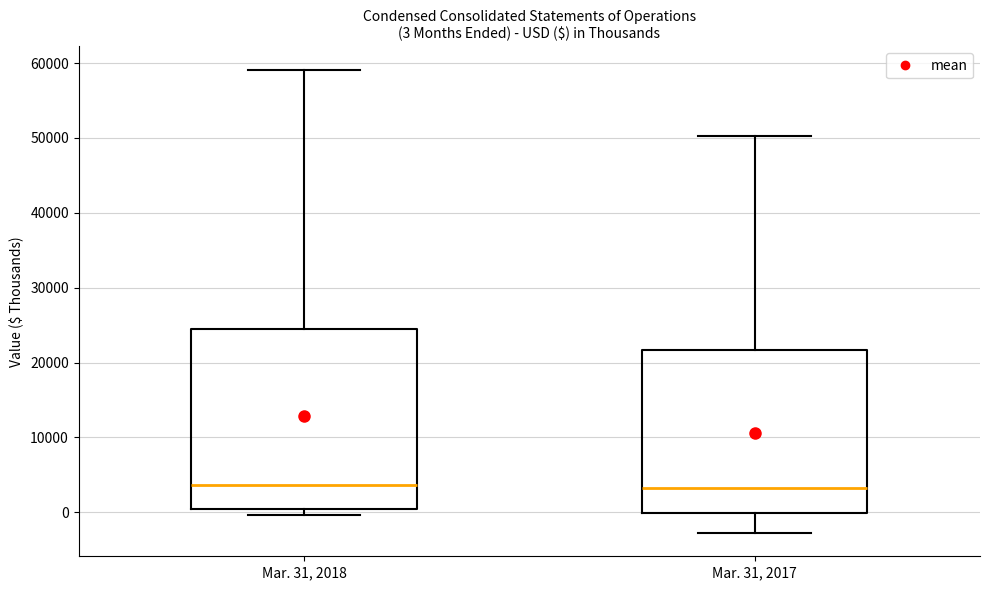

Which box is the tallest, from its lower edge to its upper edge?

Mar. 31, 2018